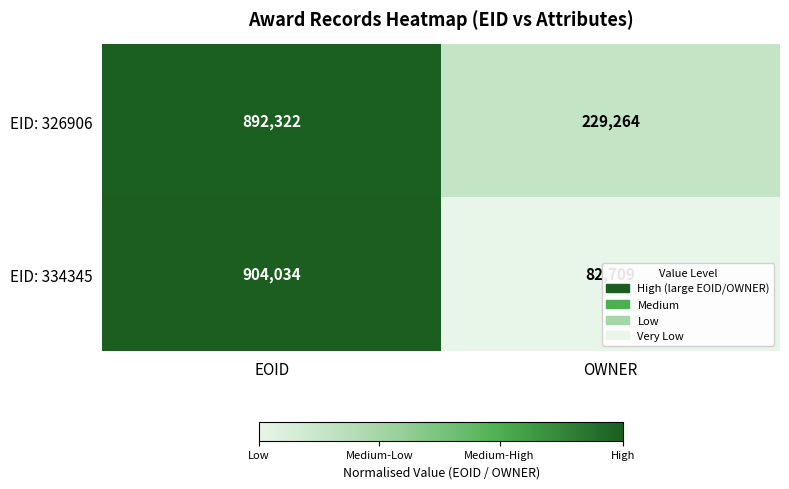

Which category has the highest value across all series?

EOID